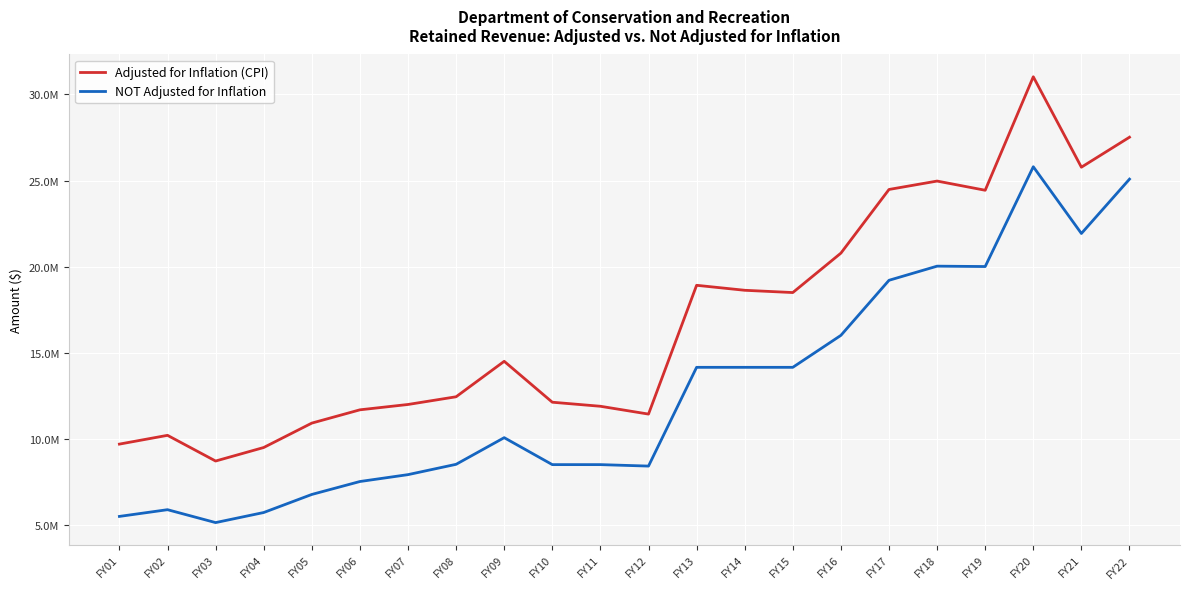

The Adjusted for Inflation (CPI) series shows 13162446 at FY18. True or false?

False